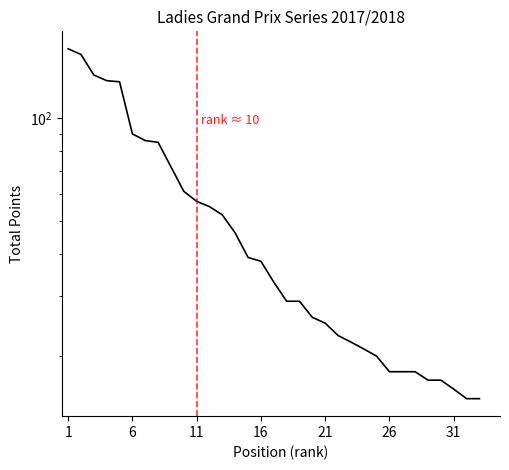

What is the change in value from 11 to 20?

-30